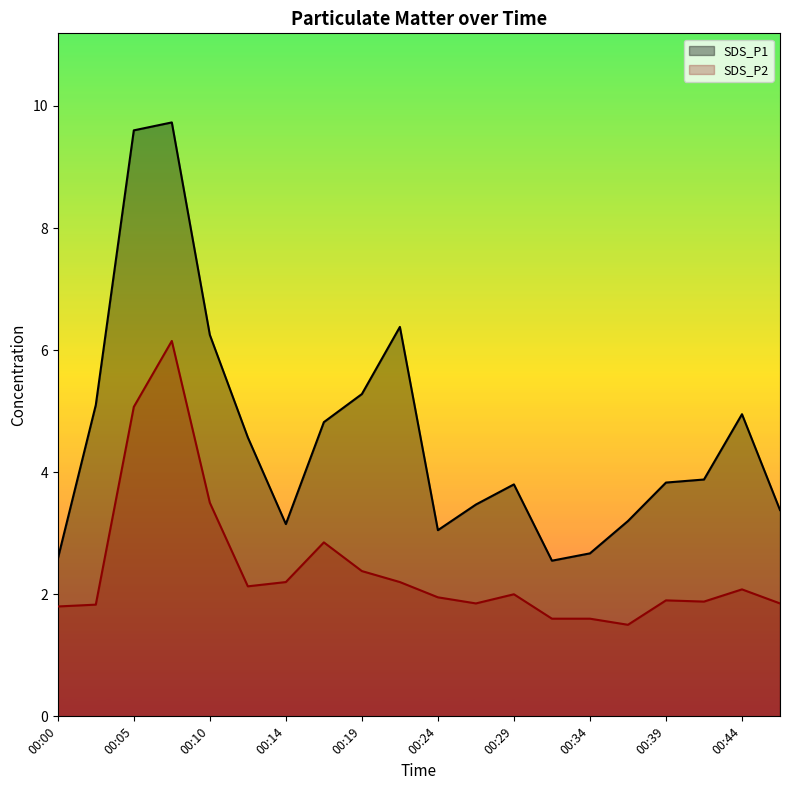

True or false: SDS_P2 has a value of 1.1 at 00:12.

False